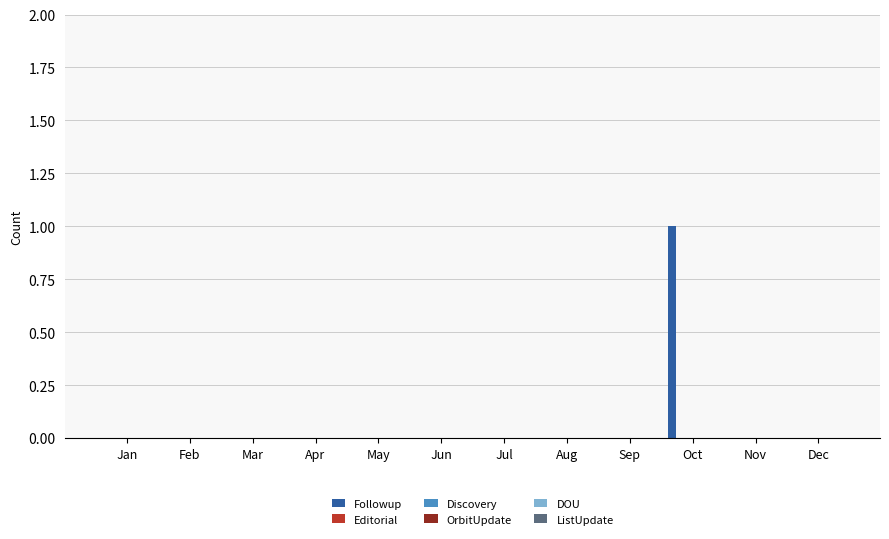

What is the maximum value shown in the chart?

1